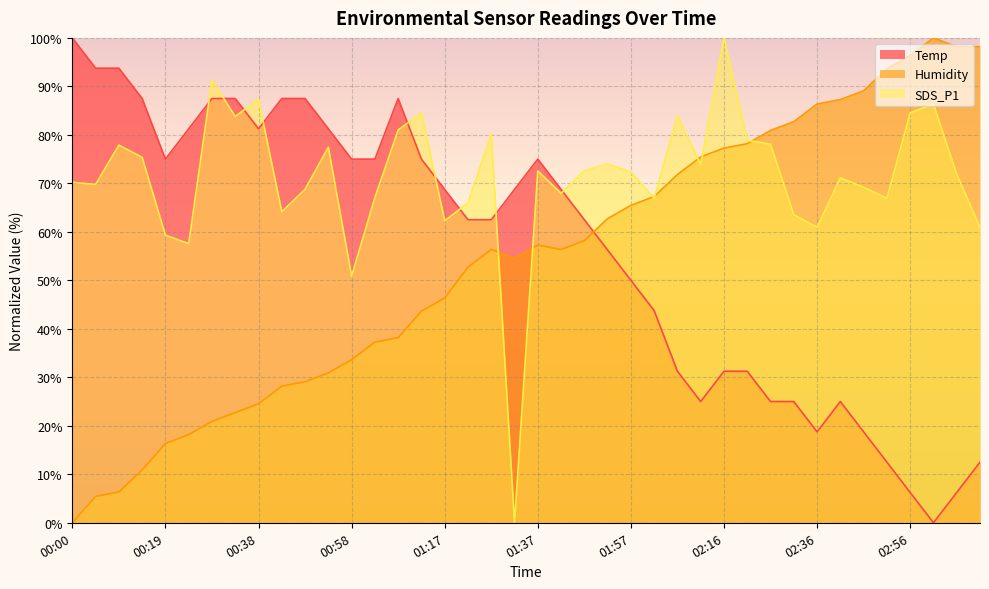

At how many categories does at least one series exceed 37?

40